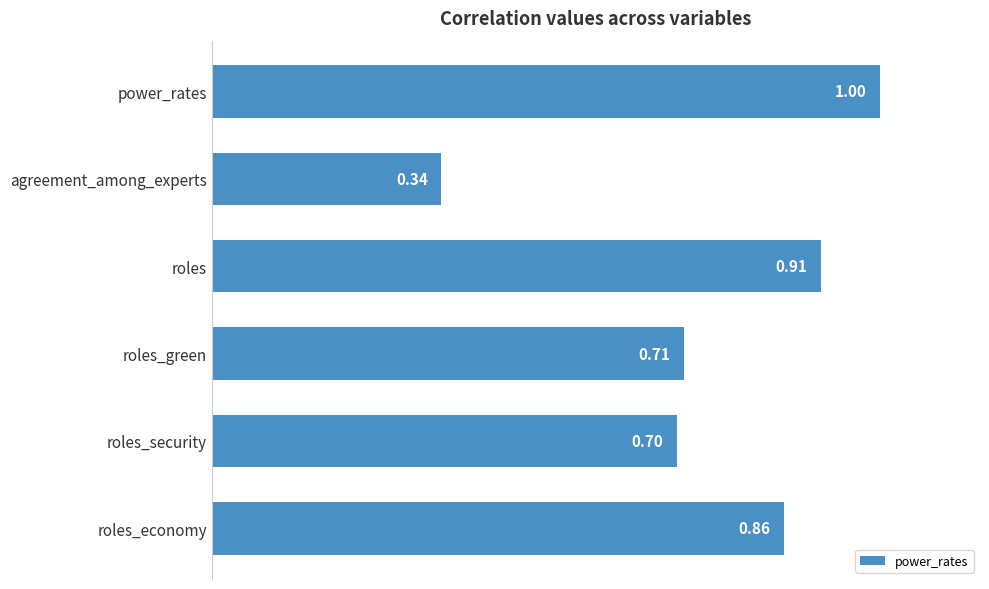

What is the label of the 4th bar from the top?

roles_green